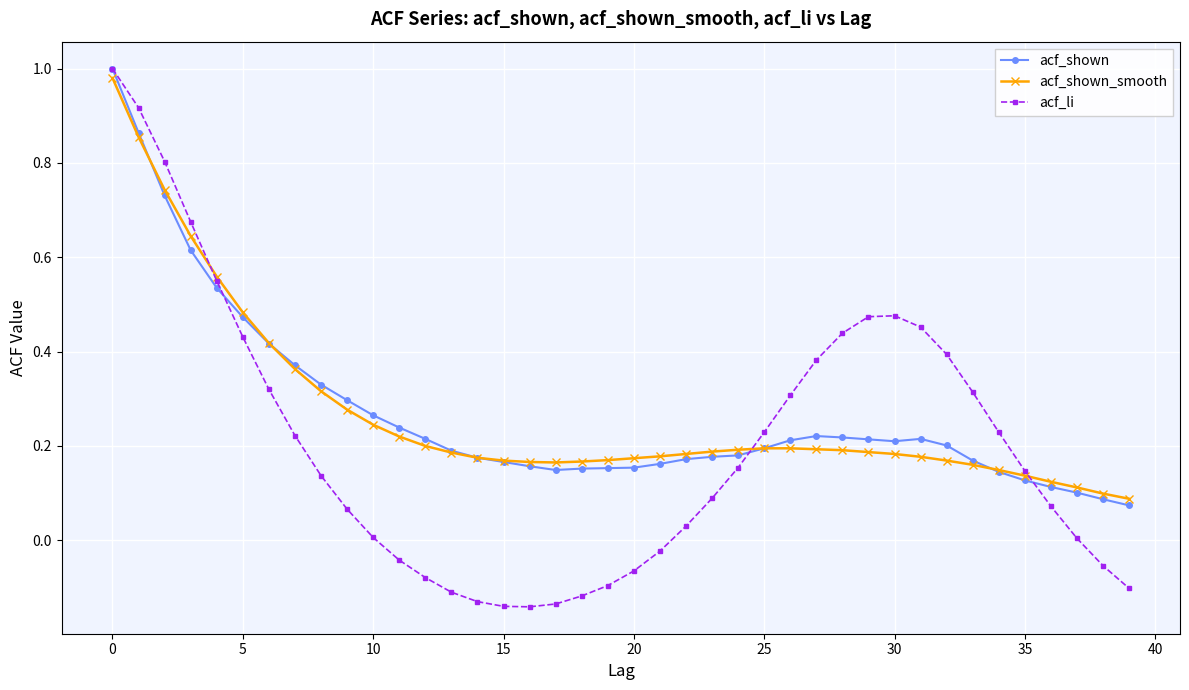

True or false: acf_shown has more than 1 points higher than both neighbors.

True